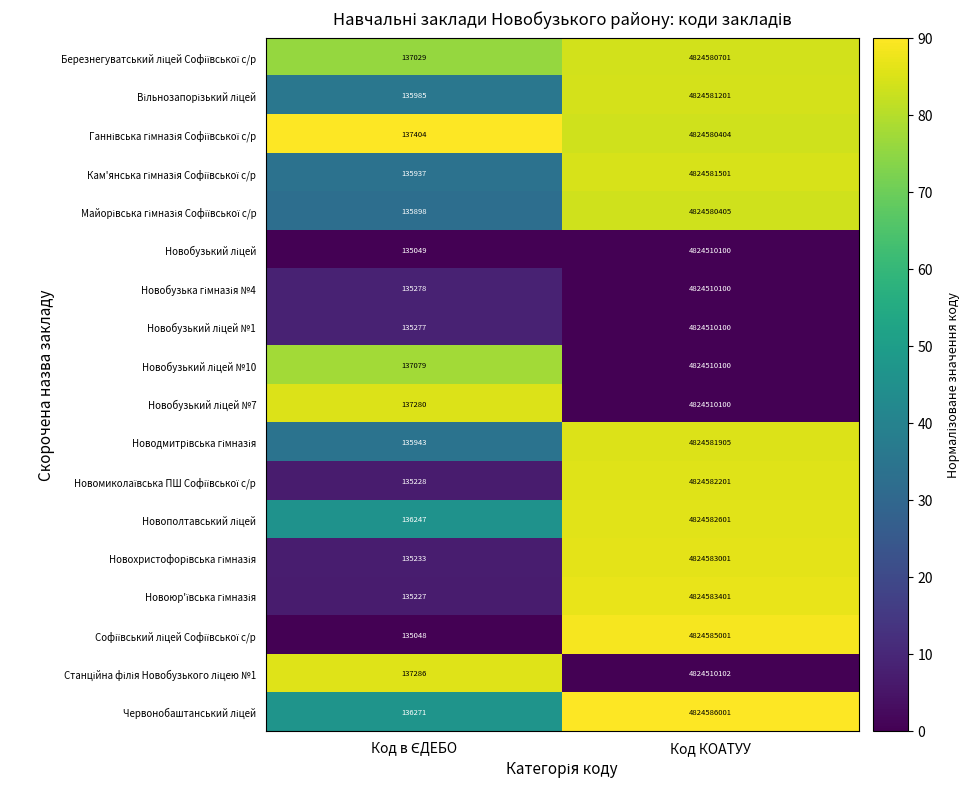

What is the minimum value shown in the chart?

135048